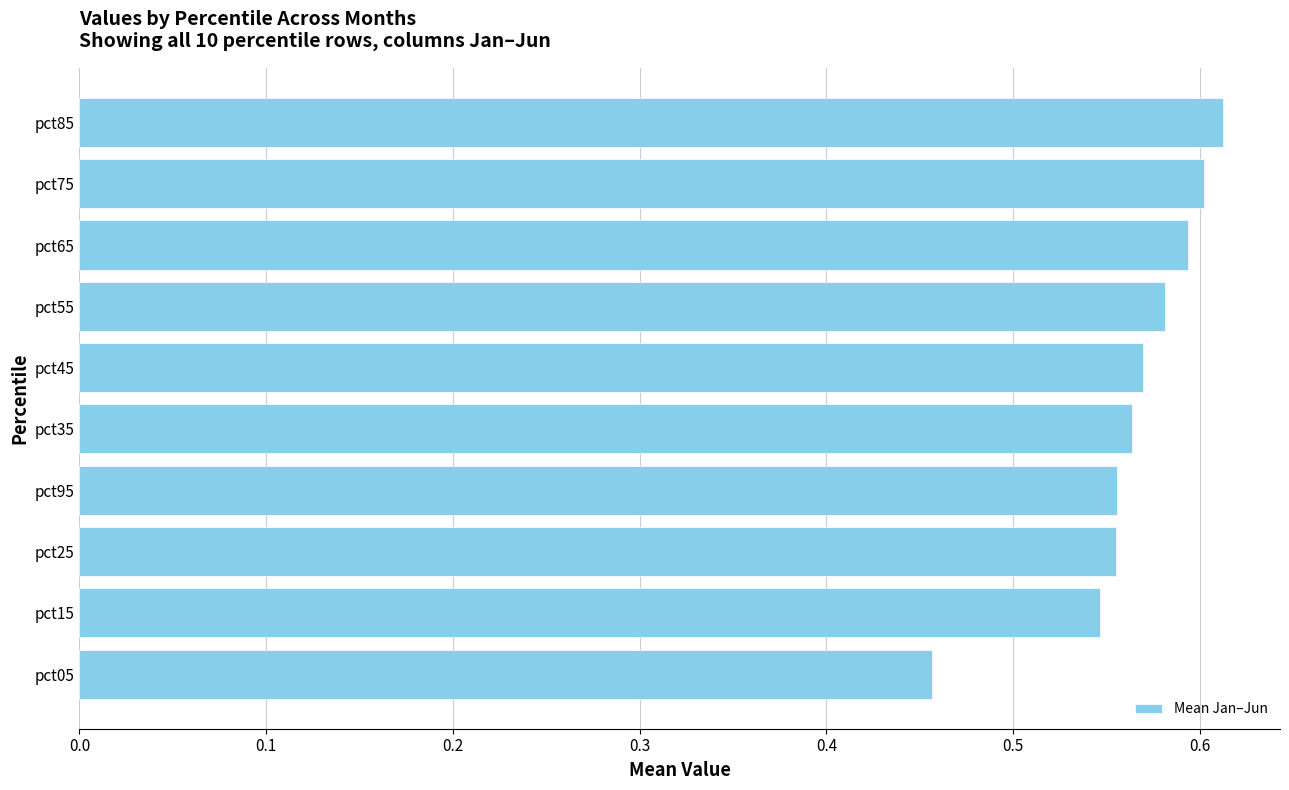

Is it true that the value at pct95 is 0.6?

True